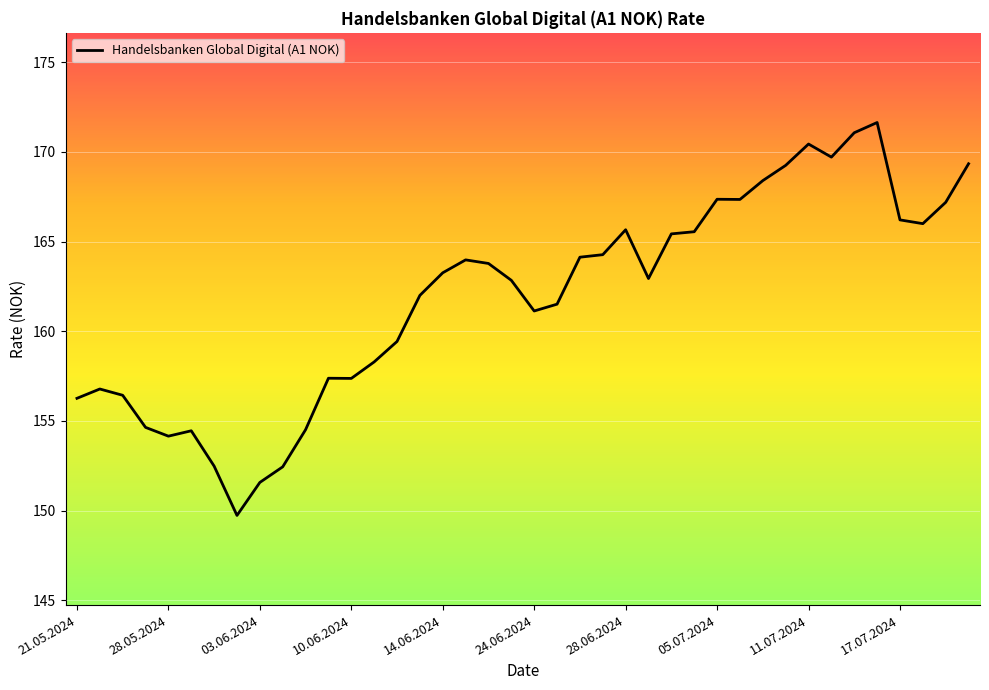

What is the smallest value displayed?

149.7